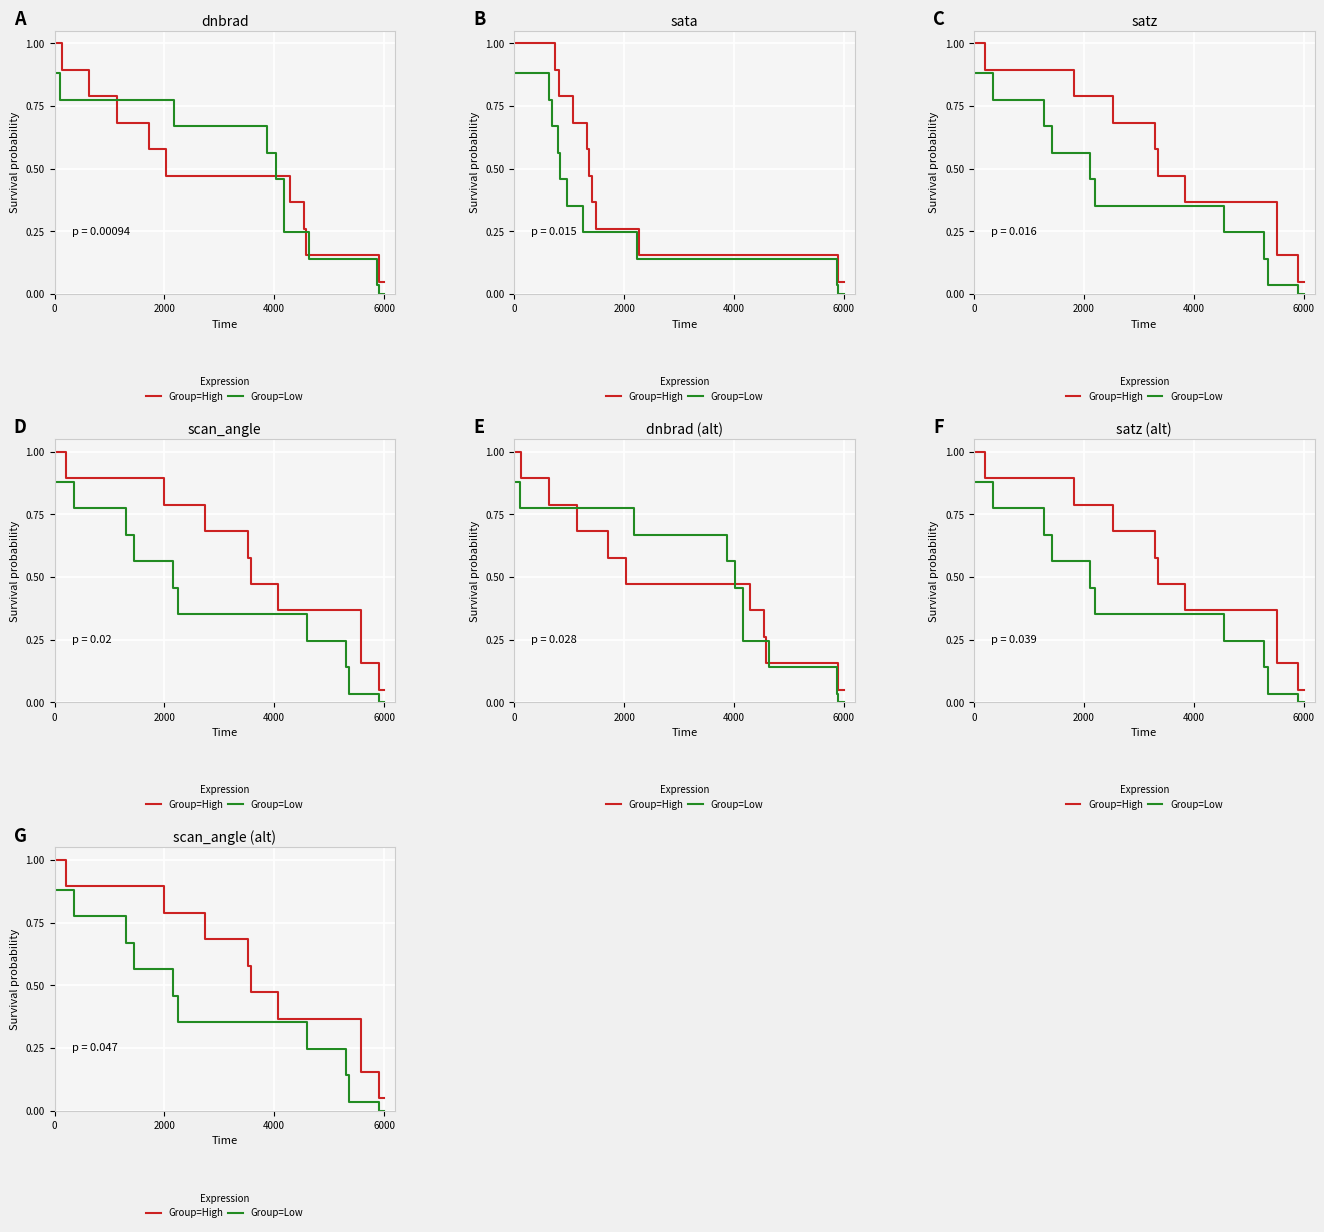

What is the value of the Group=Low point at the 7th from the left?

0.4